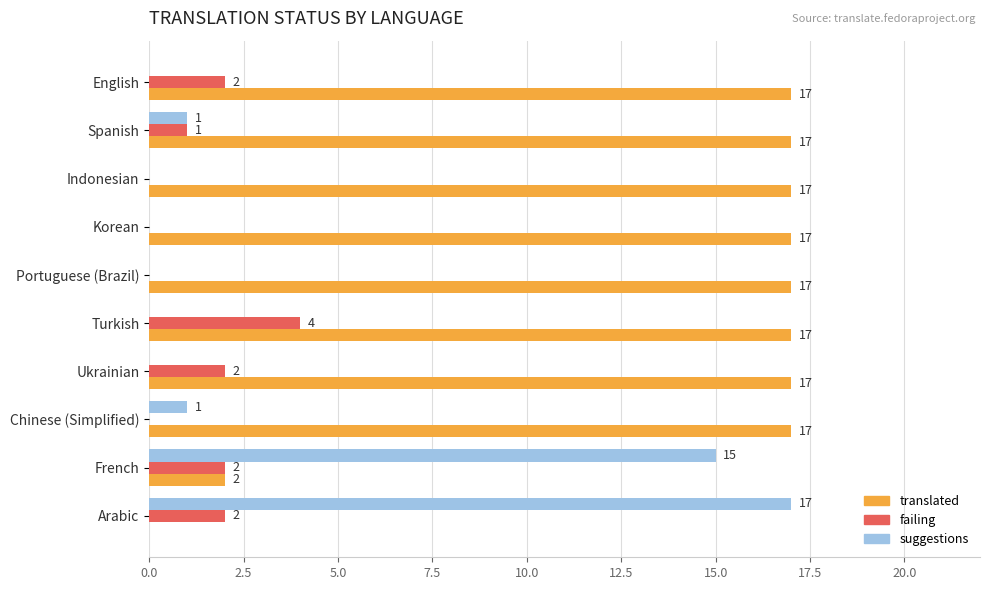

What is the total value across all series at Turkish?

21